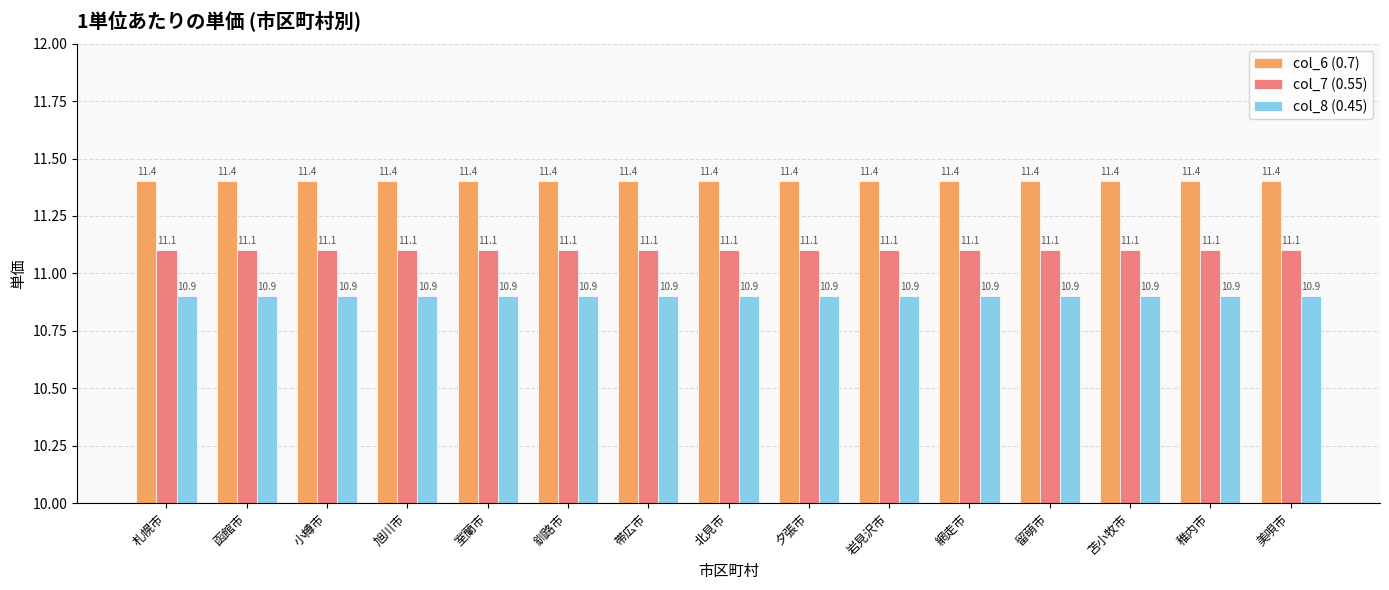

What are all the series names shown in the legend?

col_6 (0.7), col_7 (0.55), col_8 (0.45)